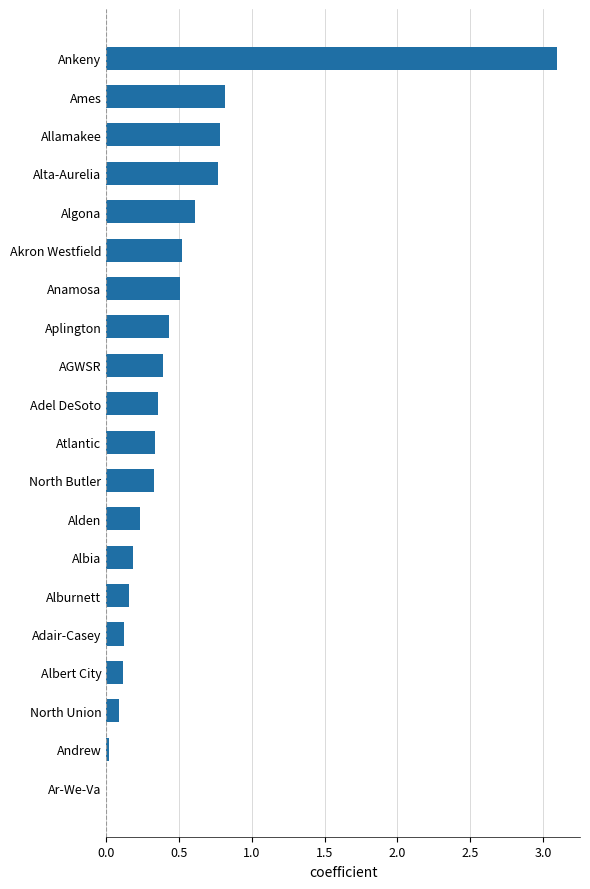

Are the bars horizontal?

Yes